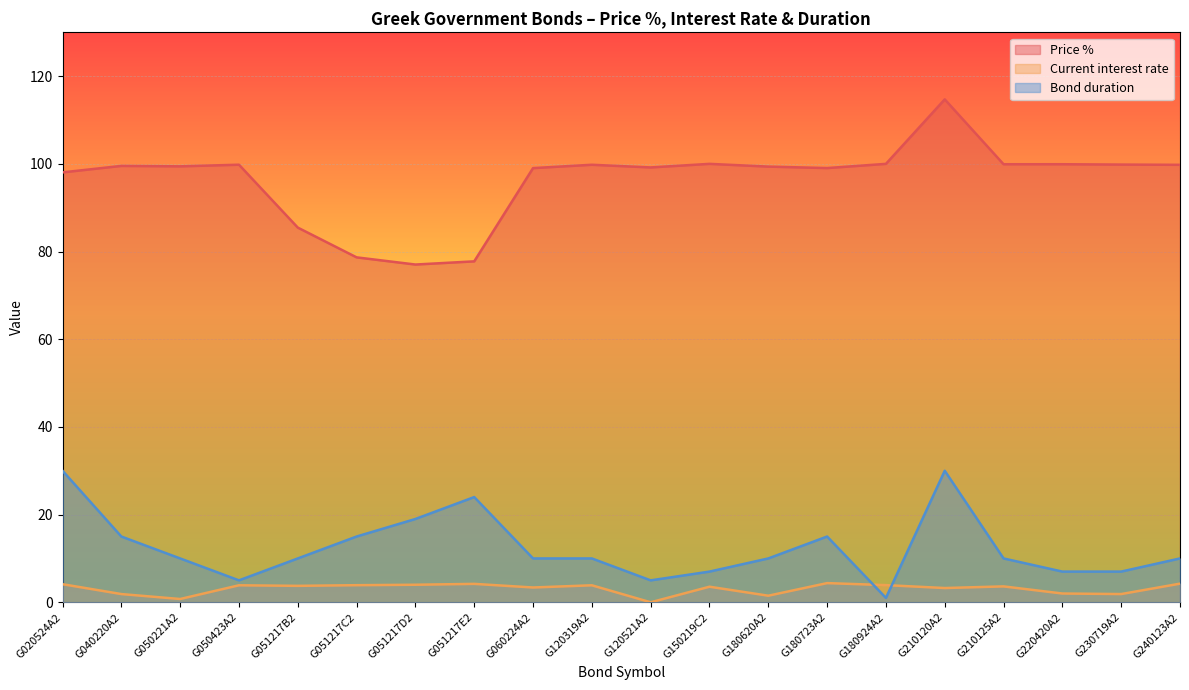

What is the difference between the Price % values at G050423A2 and G020524A2?

1.8